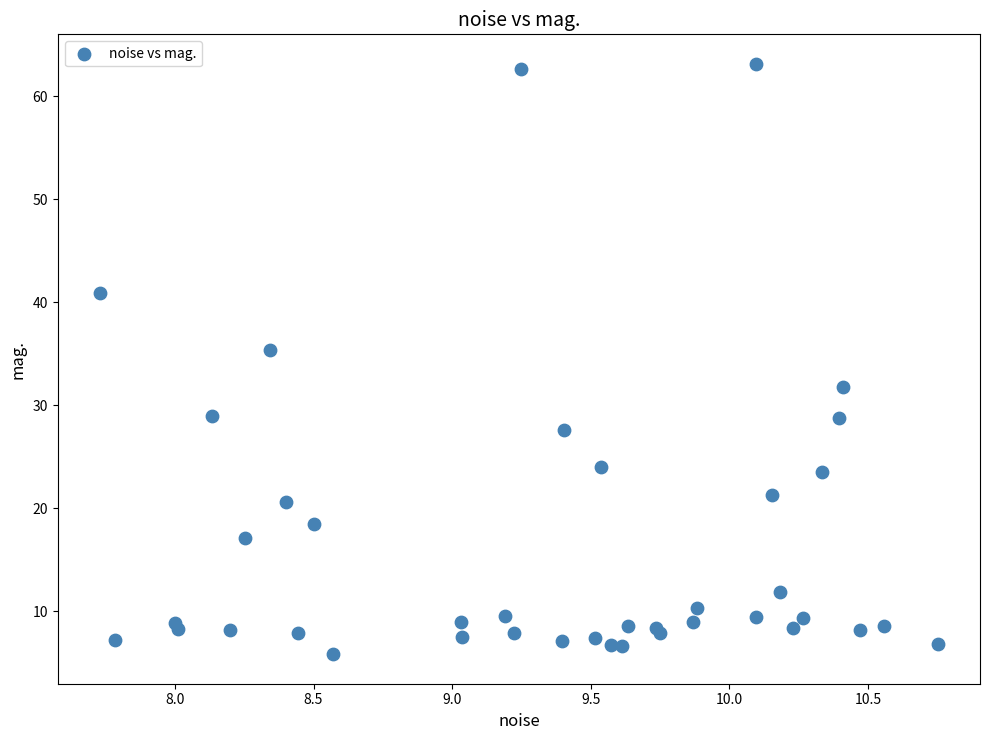

What Y value in the scatter plot is closest to 34?

35.4